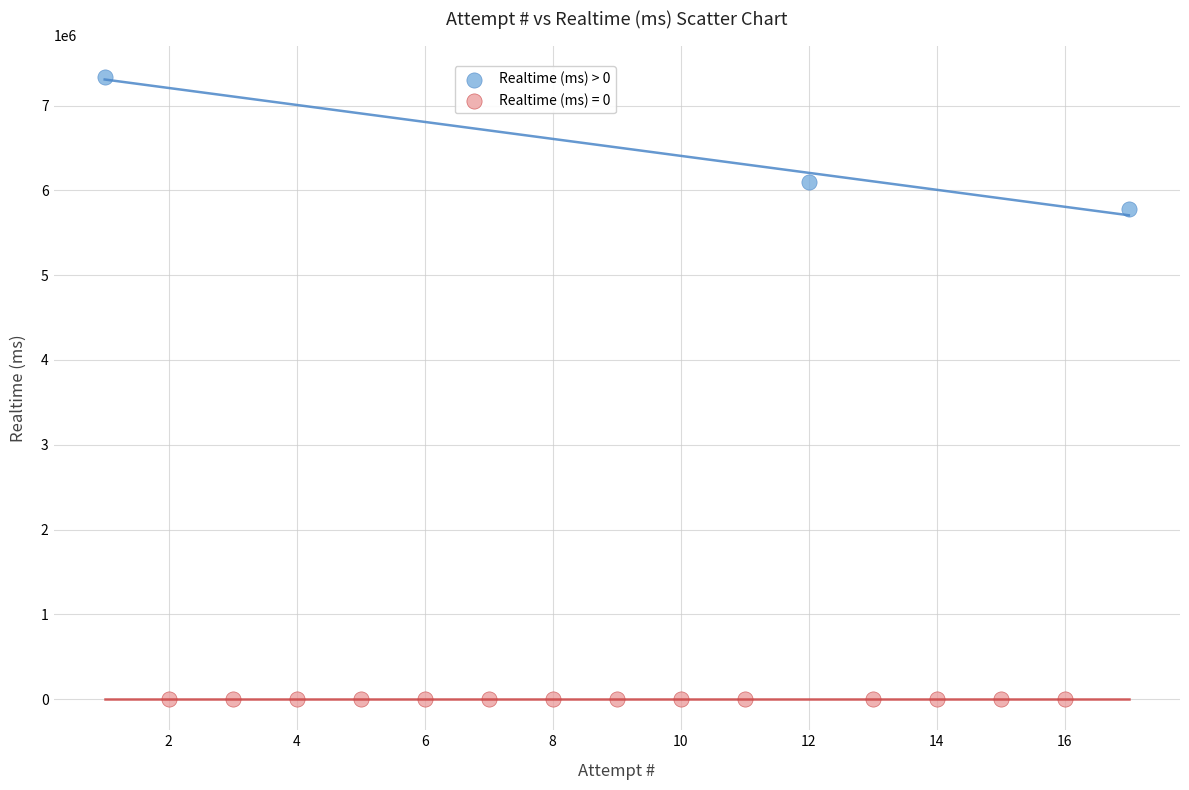

Which series contains the highest Y value?

Realtime (ms) > 0